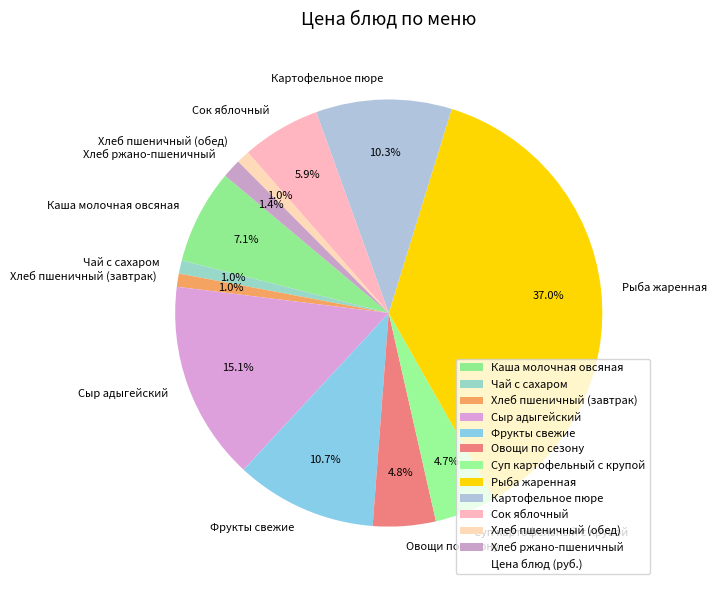

What is the largest slice in the pie chart?

Рыба жаренная